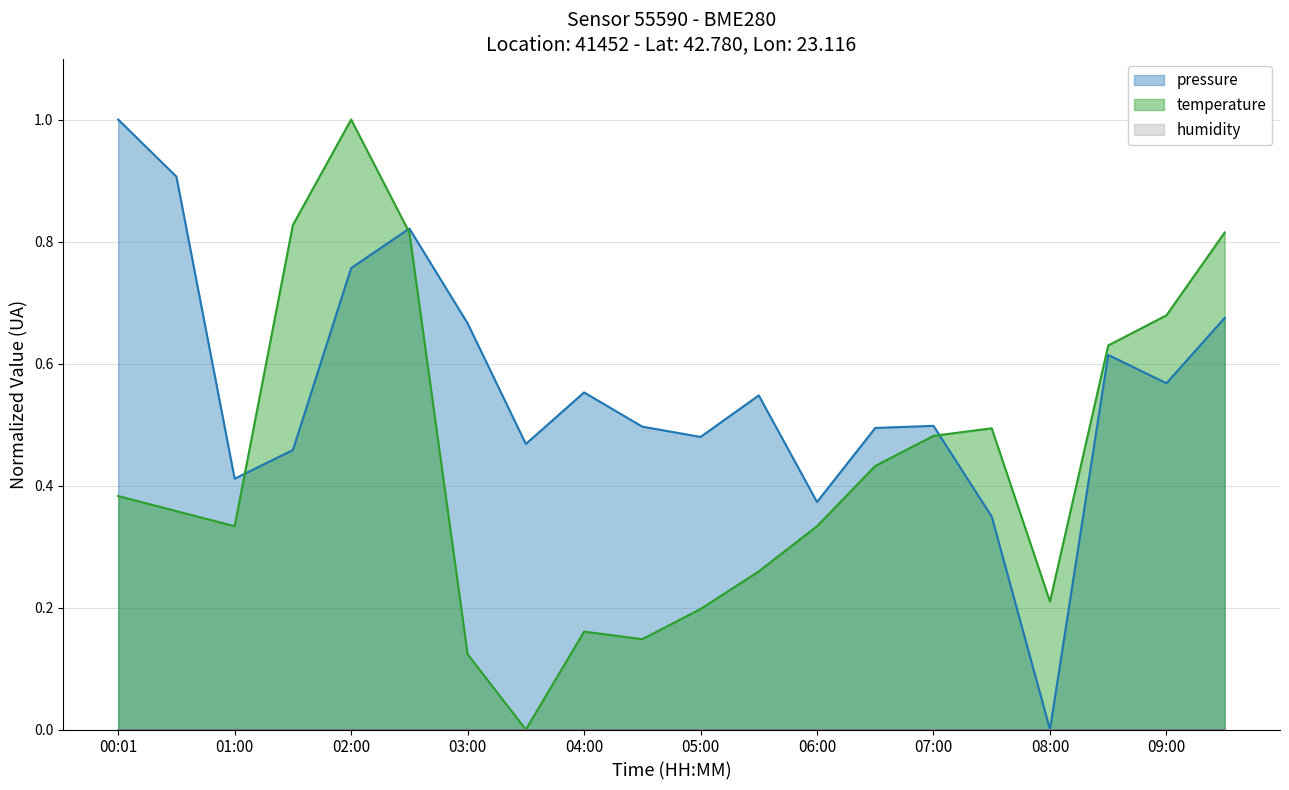

Reading left to right, list all the values displayed in this chart.

pressure: 00:01=1.0	00:30=0.9	01:00=0.4	01:30=0.5	02:00=0.8	02:30=0.8	03:00=0.7	03:30=0.5	04:00=0.6	04:30=0.5	05:00=0.5	05:30=0.5	06:00=0.4	06:30=0.5	07:00=0.5	07:30=0.3	08:00=0.0	08:30=0.6	09:00=0.6	09:30=0.7
temperature: 00:01=0.4	00:30=0.4	01:00=0.3	01:30=0.8	02:00=1.0	02:30=0.8	03:00=0.1	03:30=0.0	04:00=0.2	04:30=0.1	05:00=0.2	05:30=0.3	06:00=0.3	06:30=0.4	07:00=0.5	07:30=0.5	08:00=0.2	08:30=0.6	09:00=0.7	09:30=0.8